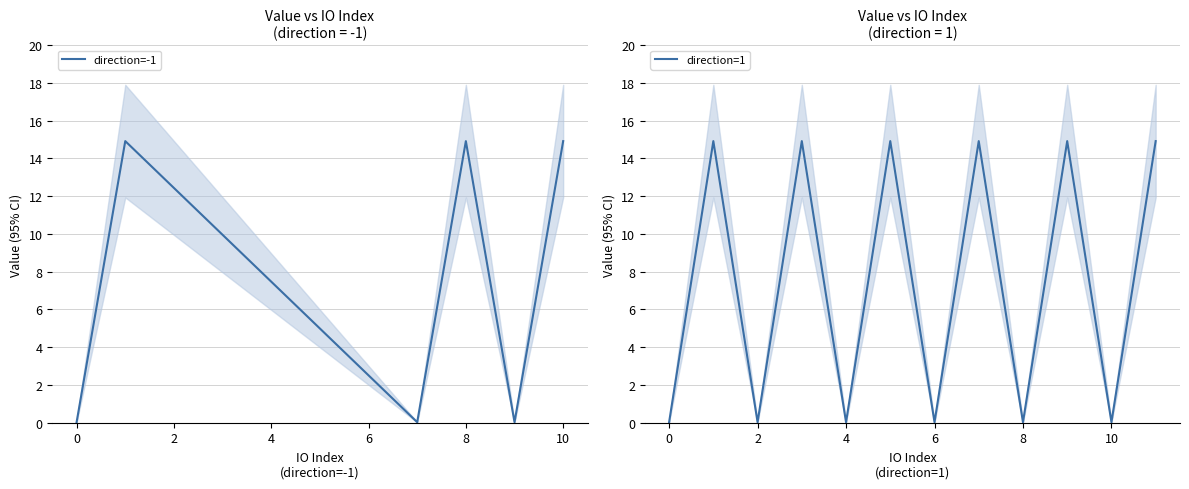

How many data points in direction=1 are above 14?

6